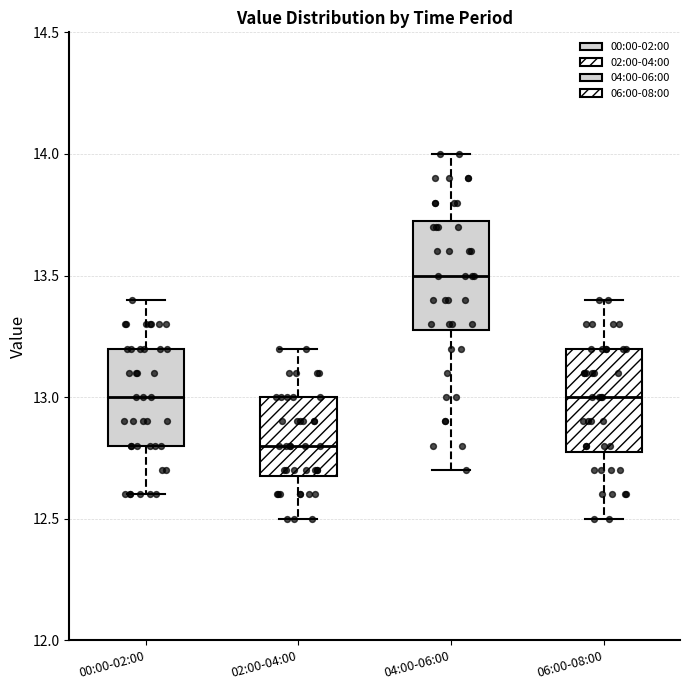

Which box has the highest median line?

04:00-06:00